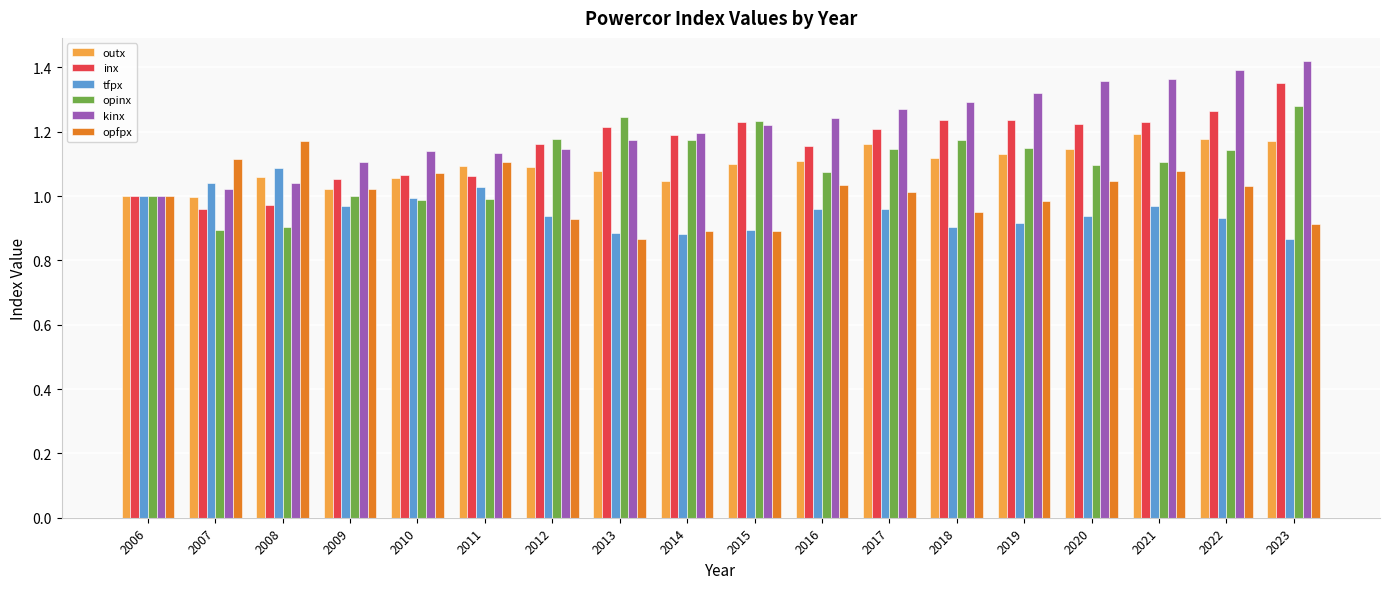

At which label is kinx closest to 1?

2006